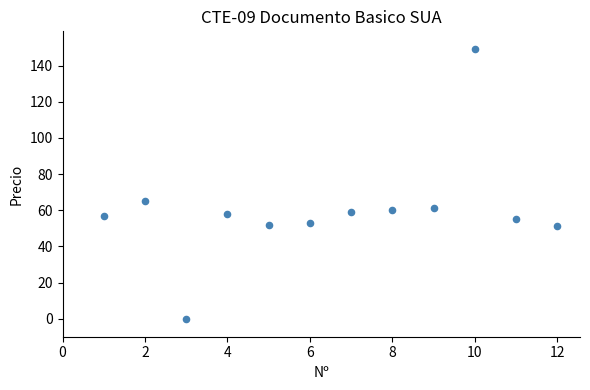

What is the range of Y values (max minus min)?

149